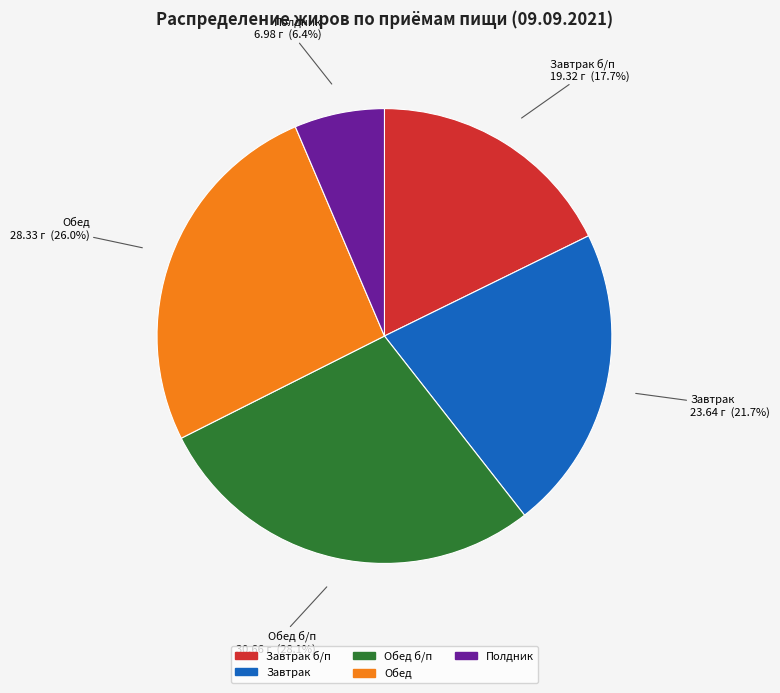

Is there a majority slice in this chart?

No